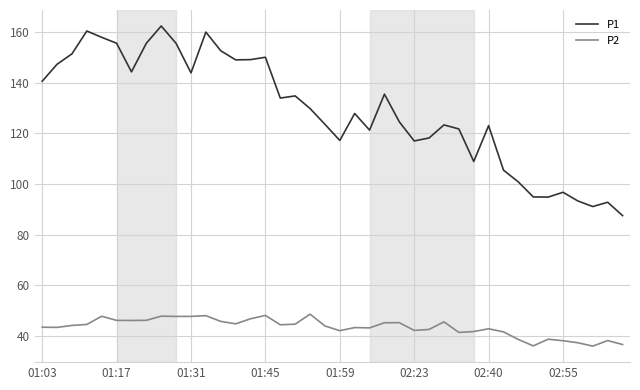

What is the average value of the P2 series?

43.4